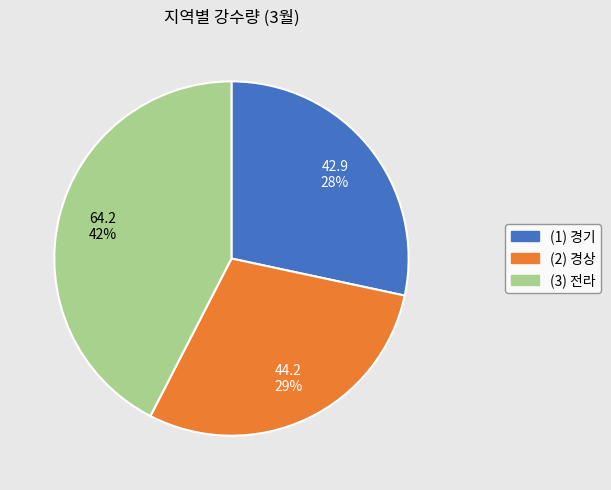

How many slices are in this pie chart?

3